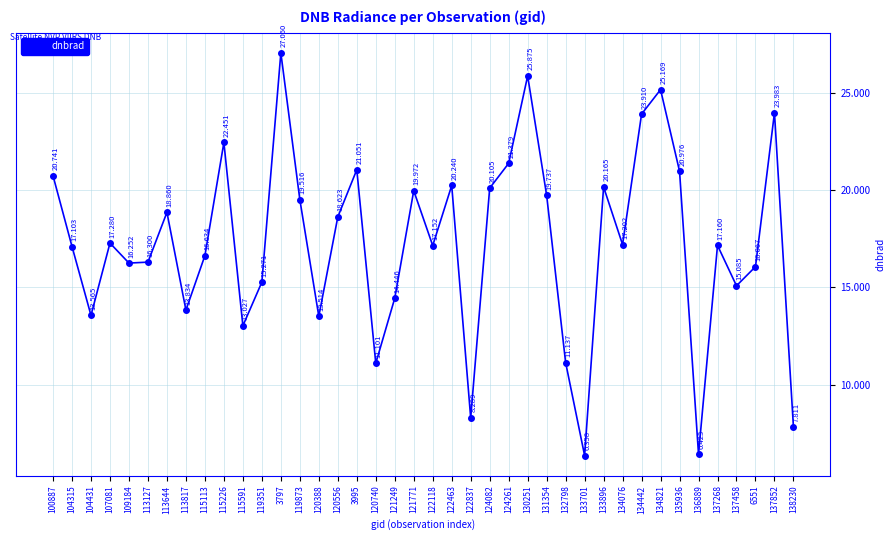

What is the maximum value shown in the chart?

27.1